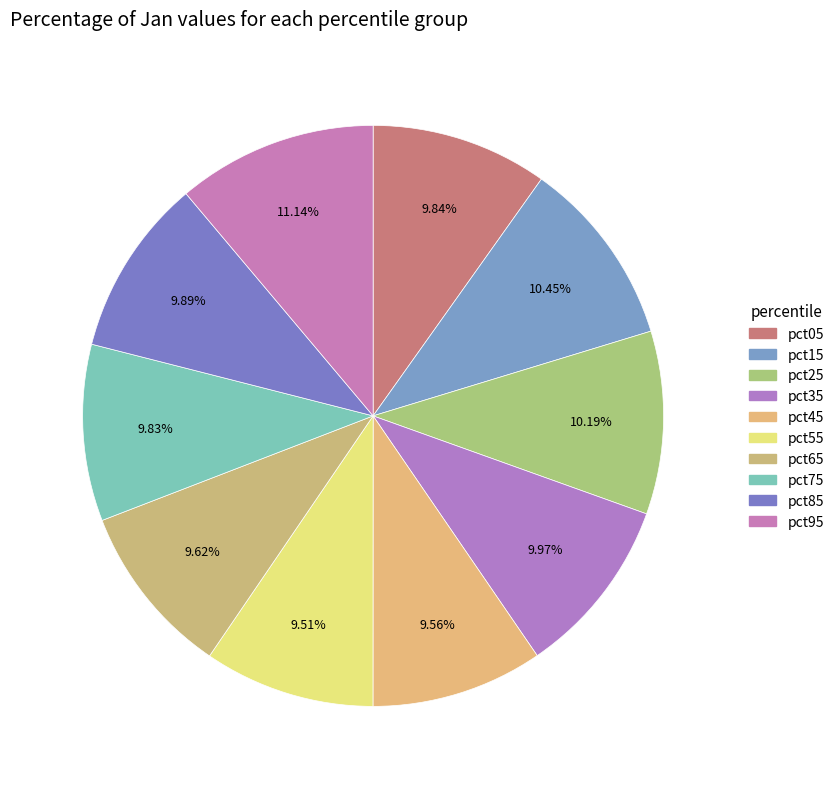

Which category has the smallest portion of the pie?

pct55